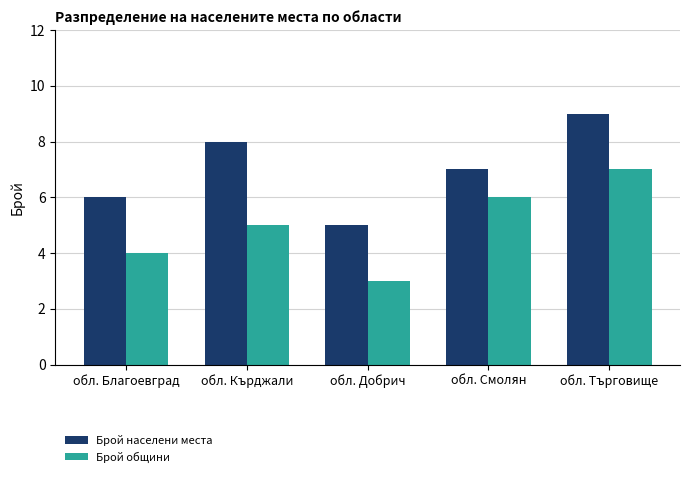

Which series has the largest total across all categories?

Брой населени места